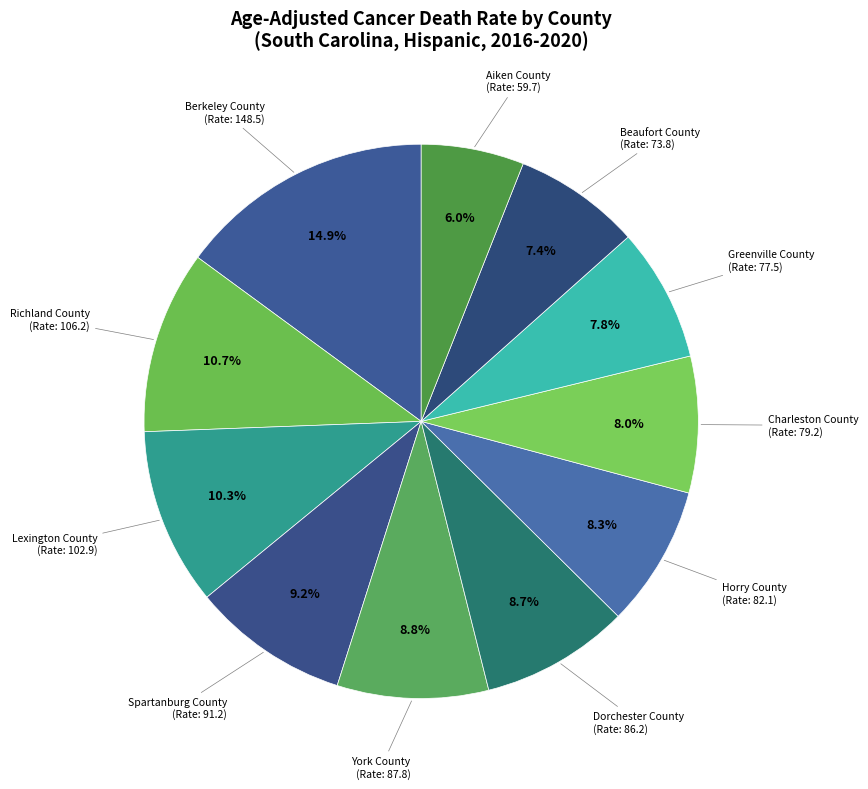

How many segments does this pie chart have?

11